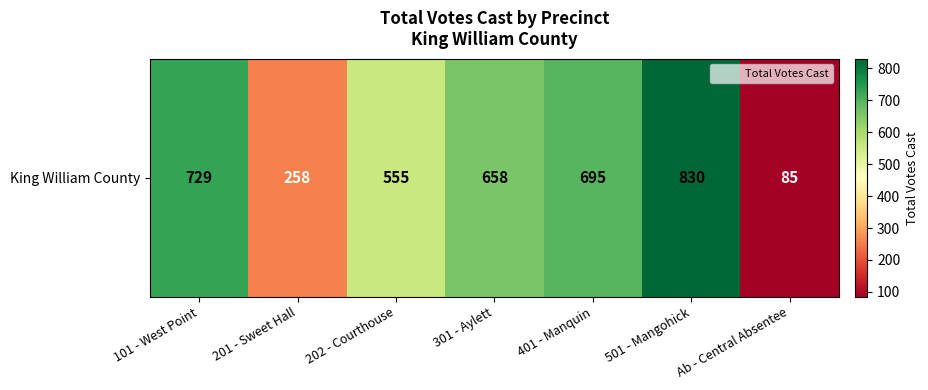

Reading left to right, transcribe all the data shown in this chart.

101 - West Point=729	201 - Sweet Hall=258	202 - Courthouse=555	301 - Aylett=658	401 - Manquin=695	501 - Mangohick=830	Ab - Central Absentee=85